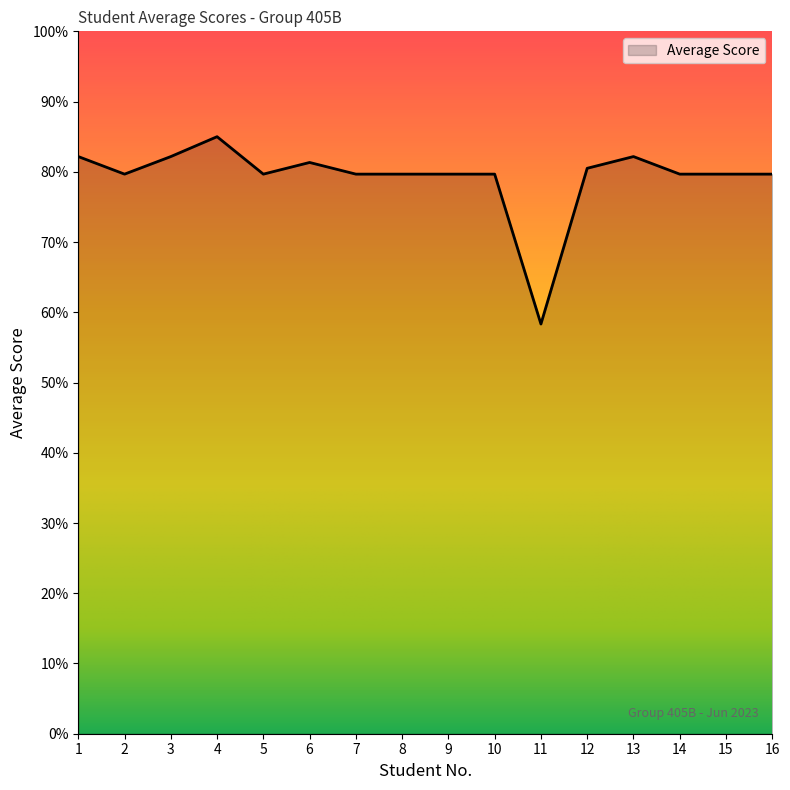

The value at 1 is 34.6. True or false?

False